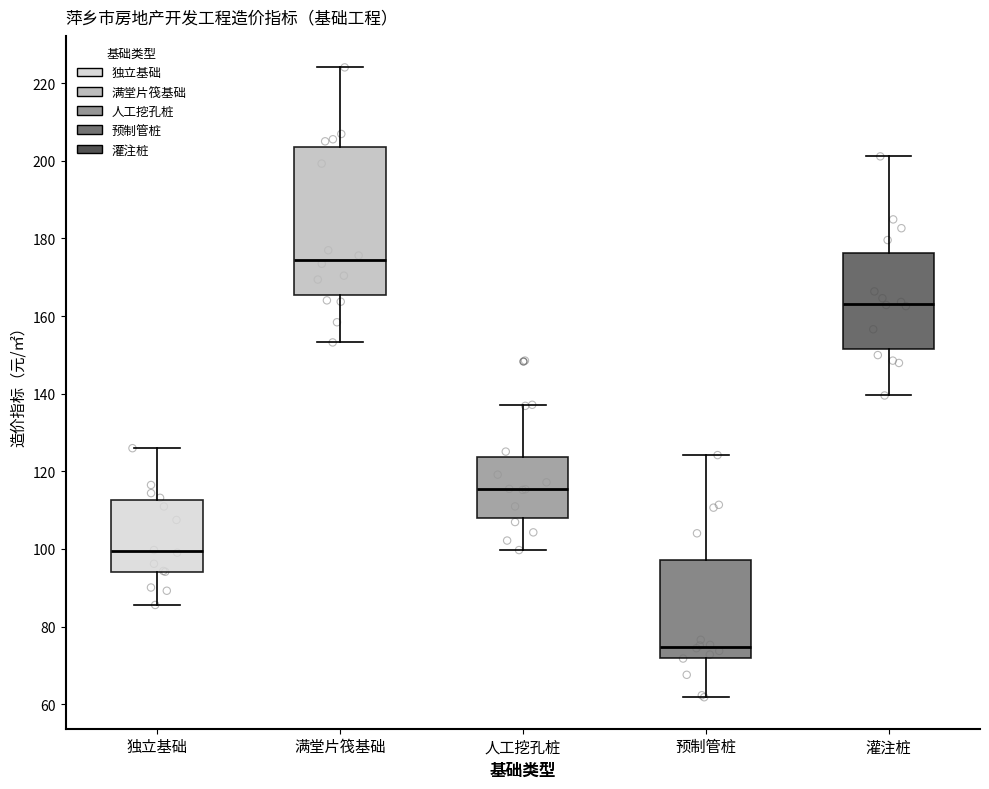

Reading left to right, transcribe this box plot: for each box, give where its median line is, the range the box spans, and where its two whiskers end, as read against the y-axis. The values are not printed on the chart, so give them approximately, as read against the axis.

独立基础: median 100, box 94 to 112, whiskers 86 to 126
满堂片筏基础: median 174, box 166 to 204, whiskers 154 to 224
人工挖孔桩: median 116, box 108 to 124, whiskers 100 to 138
预制管桩: median 74, box 72 to 98, whiskers 62 to 124
灌注桩: median 164, box 152 to 176, whiskers 140 to 202